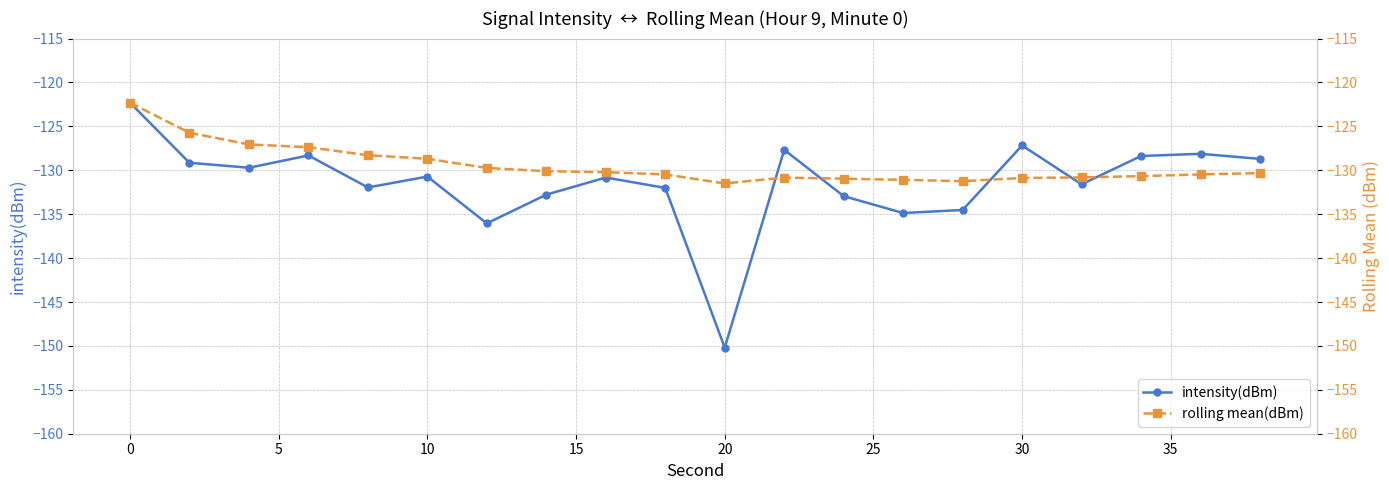

True or false: intensity(dBm) has a value of -122.3 at 0.

True